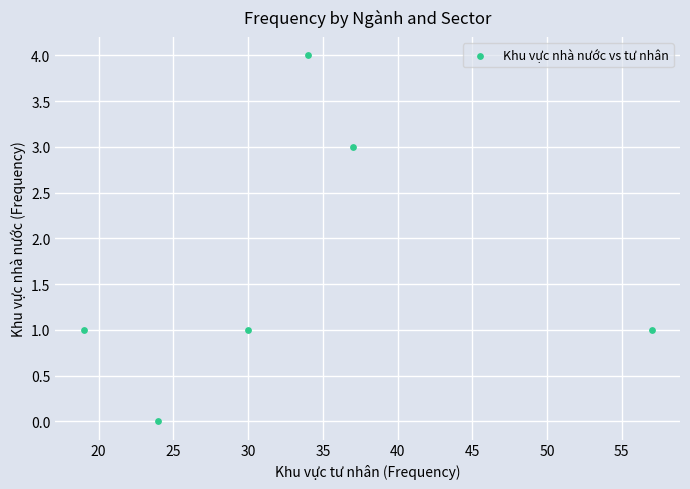

What is the average X value?

34